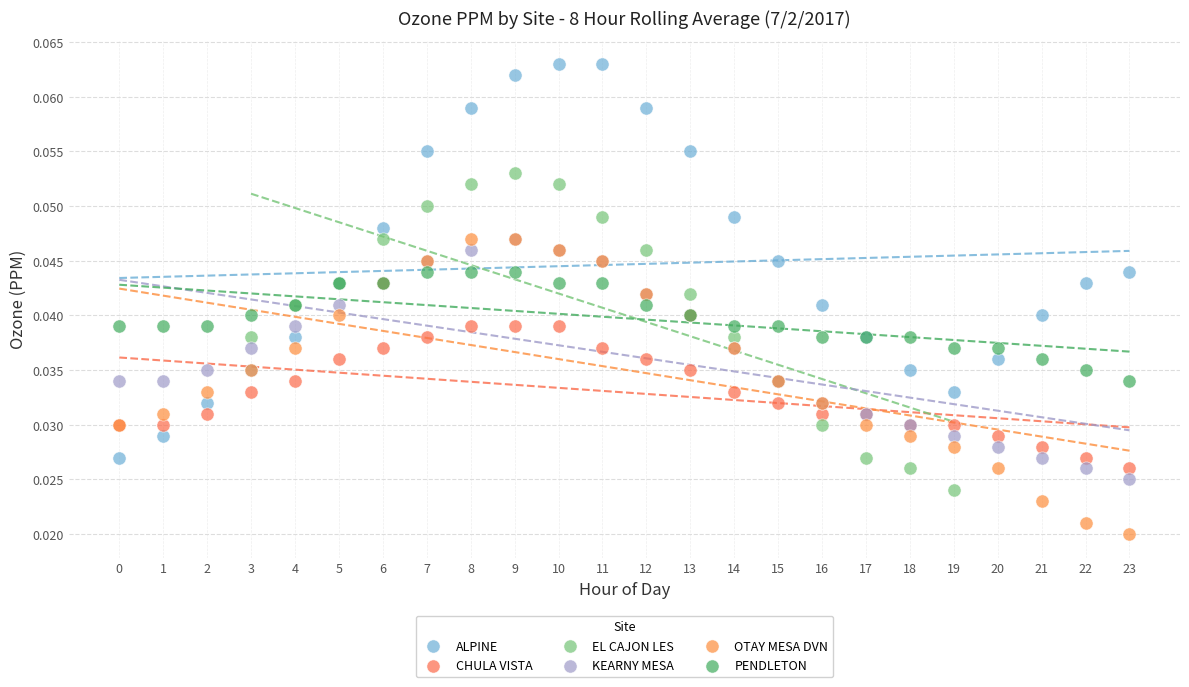

Which series contains the lowest Y value?

OTAY MESA DVN